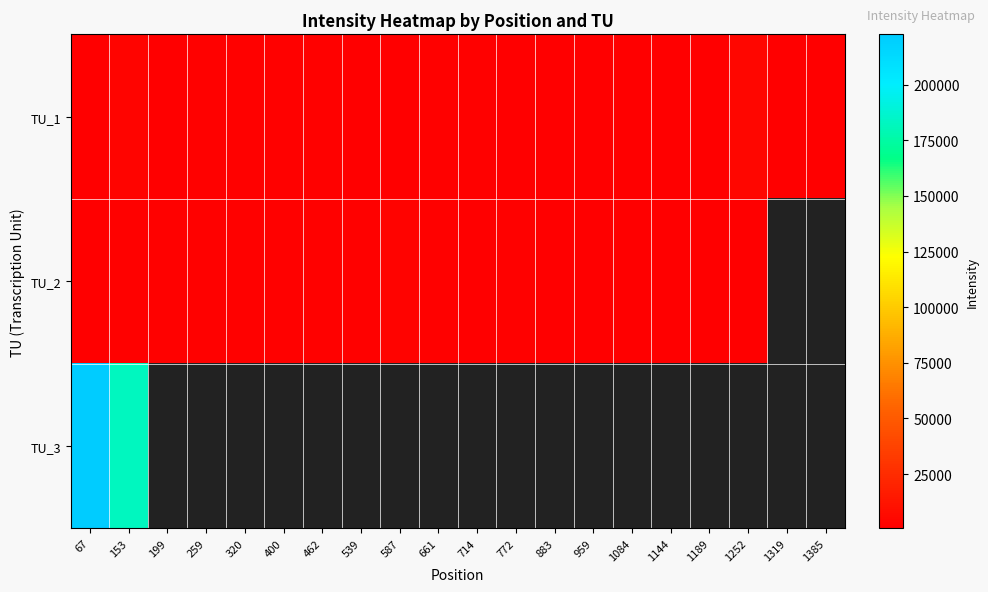

What is the average value of the TU_1 series?

1630.5